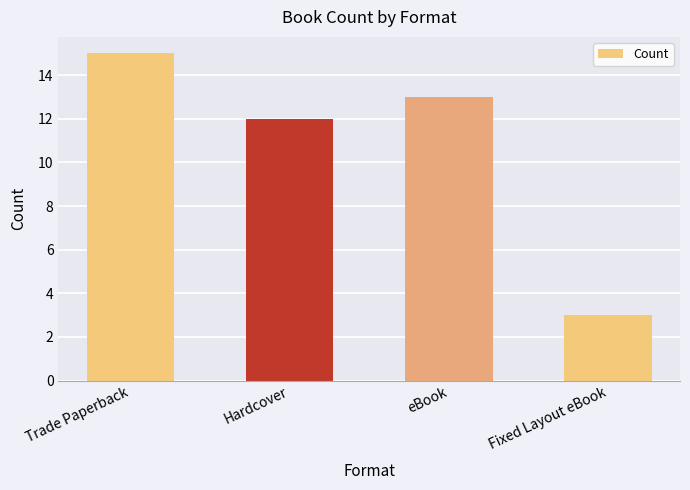

Reading left to right, what are all the values shown in this chart?

15	12	13	3